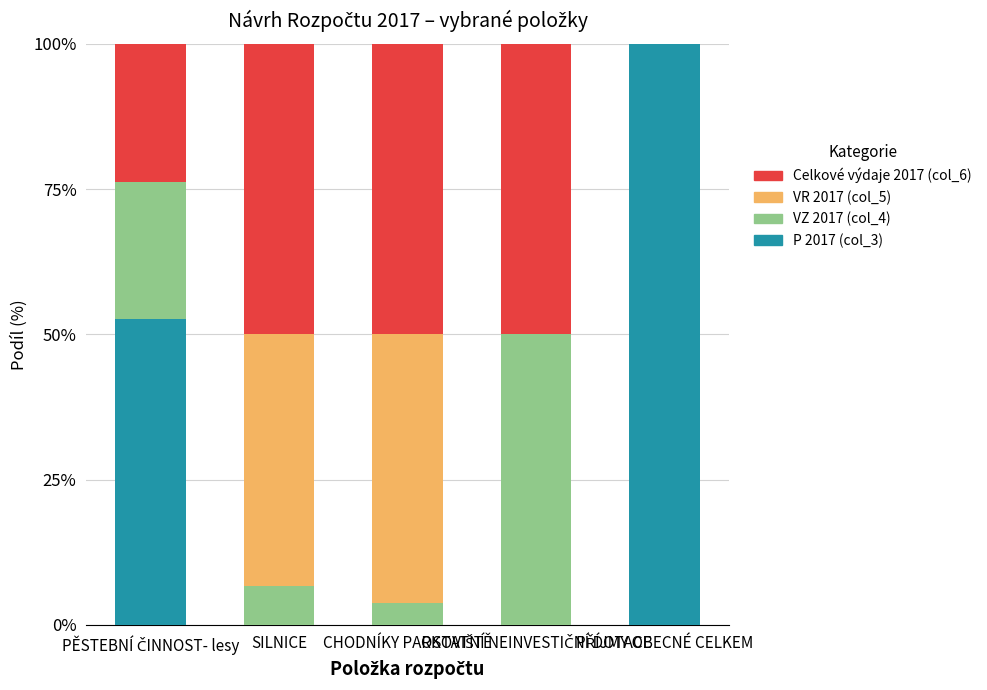

What is the sum of all P 2017 (col_3) values?

152.6